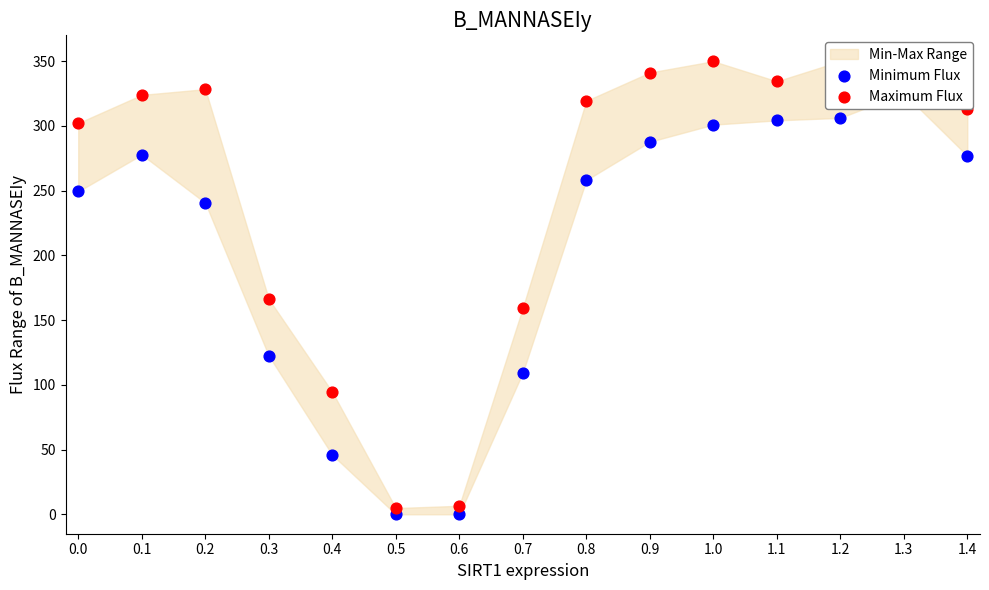

At how many categories does at least one series exceed 24?

13